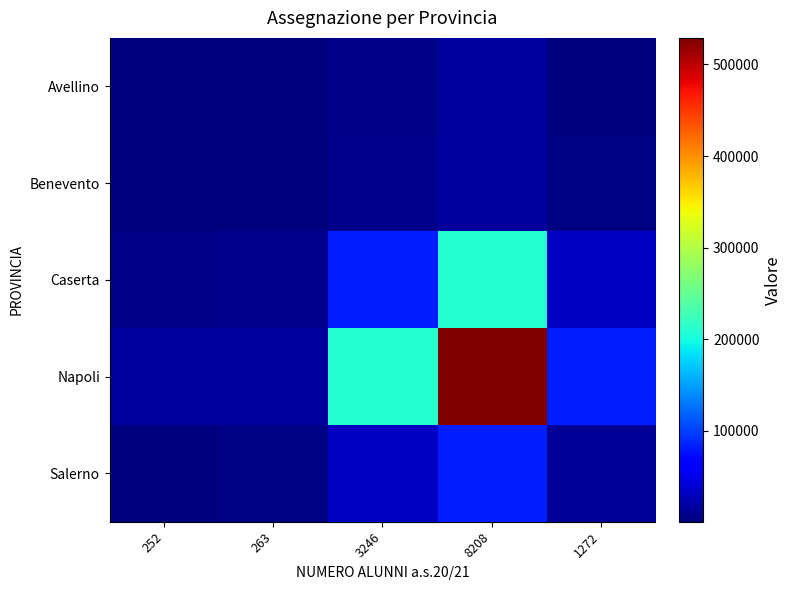

What is the minimum value shown in the chart?

498.7